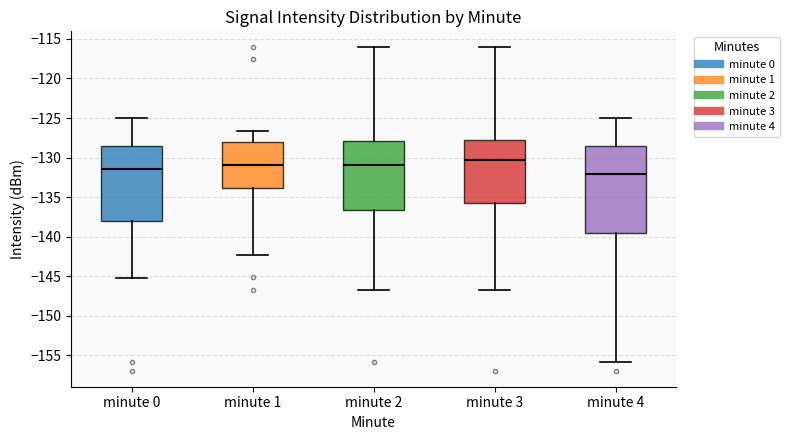

Reading left to right, transcribe this box plot: for each box, give where its median line is, the range the box spans, and where its two whiskers end, as read against the y-axis. The values are not printed on the chart, so give them approximately, as read against the axis.

minute 0: median -131.5, box -138.0 to -128.5, whiskers -145.0 to -125.0
minute 1: median -131.0, box -134.0 to -128.0, whiskers -142.5 to -126.5
minute 2: median -131.0, box -136.5 to -128.0, whiskers -146.5 to -116.0
minute 3: median -130.0, box -135.5 to -128.0, whiskers -146.5 to -116.0
minute 4: median -132.0, box -139.5 to -128.5, whiskers -156.0 to -125.0